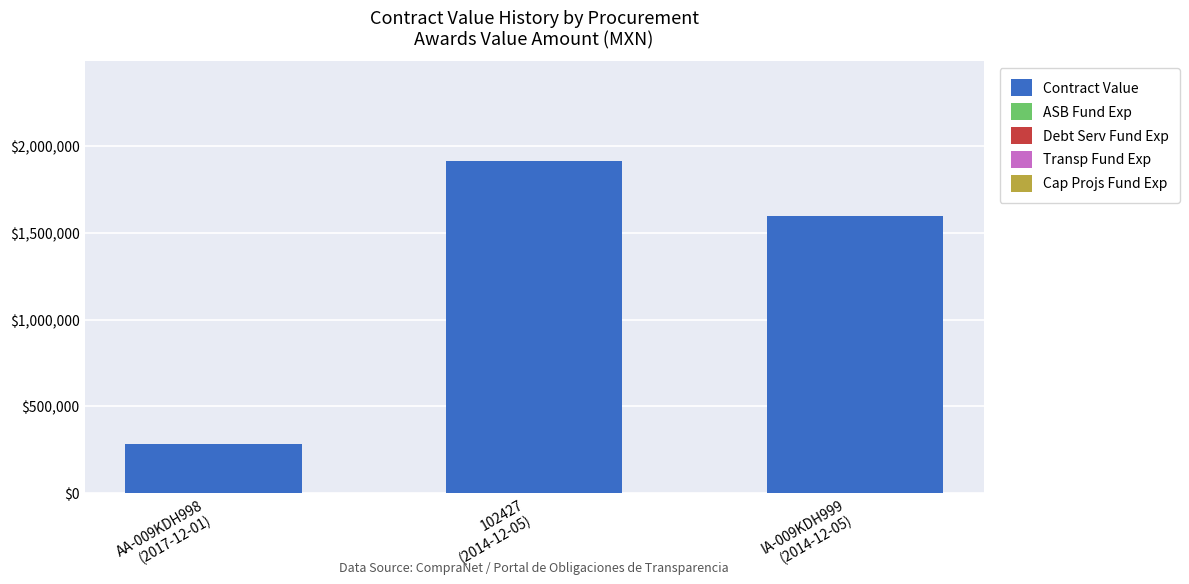

What is the average value?

1263889.6